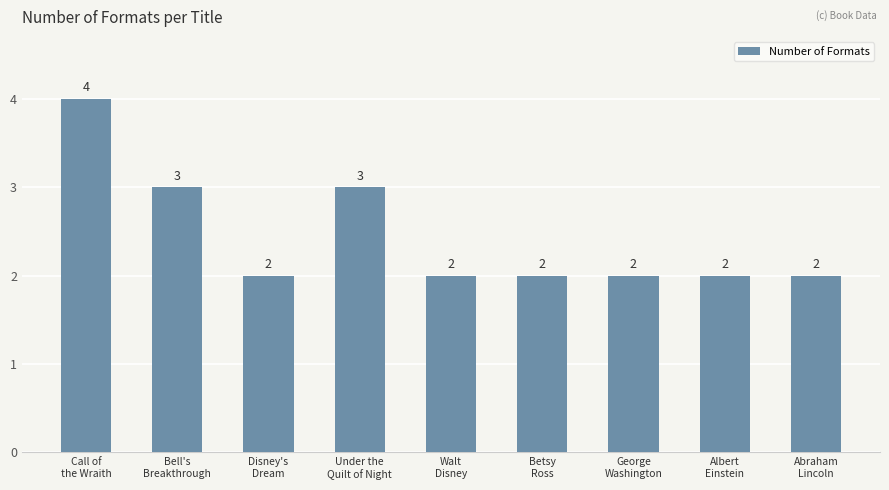

What position from the left is Call of
the Wraith?

1